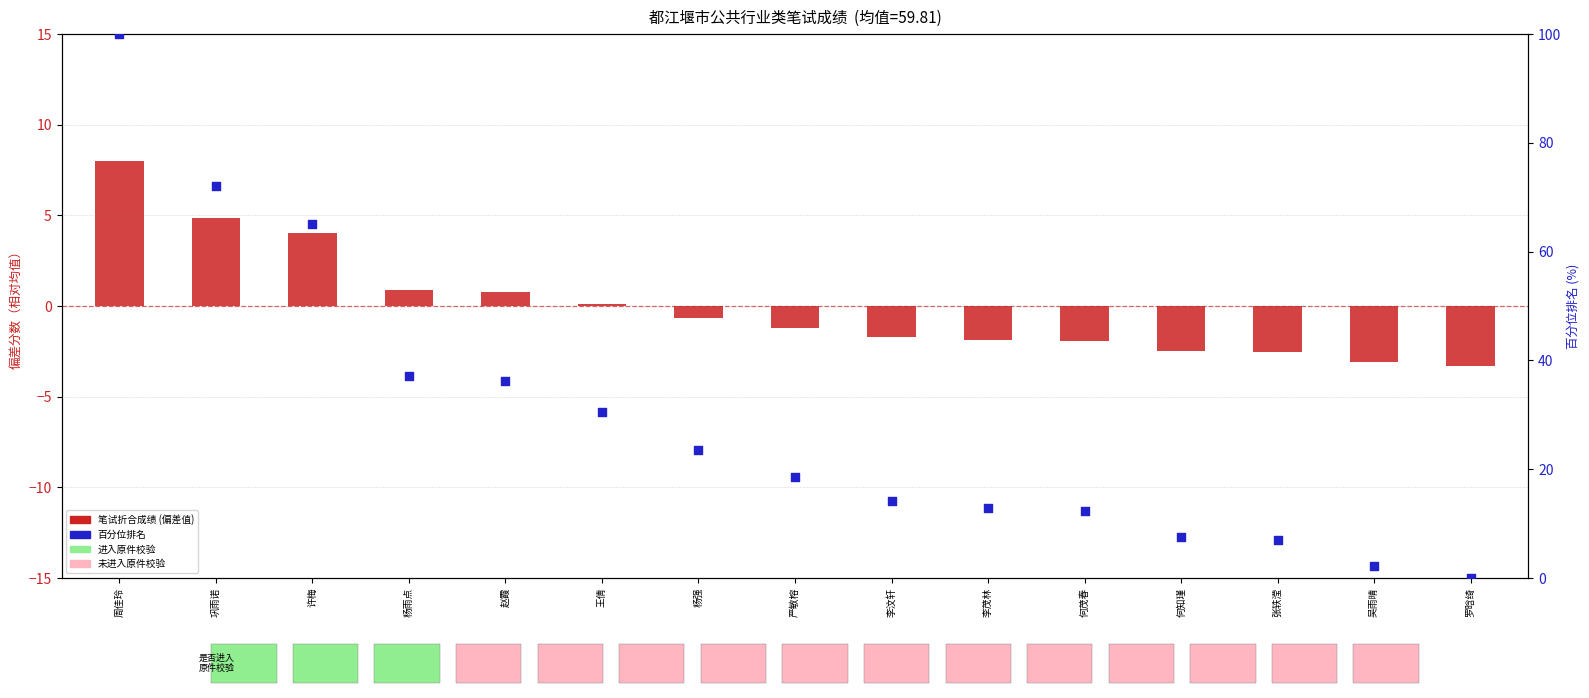

Which series reaches the minimum Y coordinate?

笔试折合成绩(偏差)